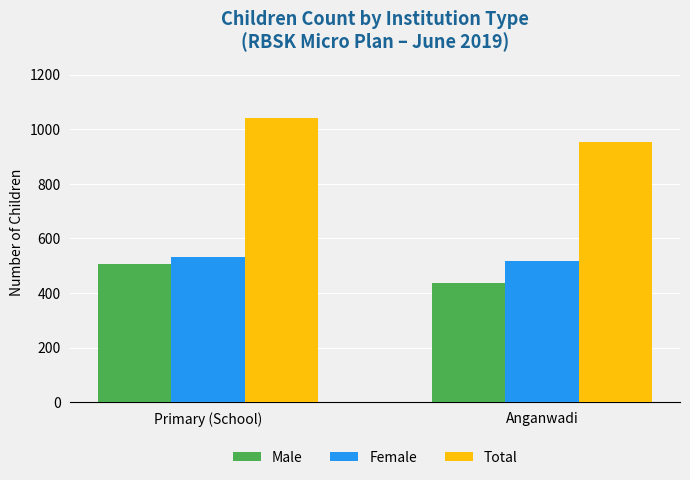

What is the maximum value shown in the chart?

1040